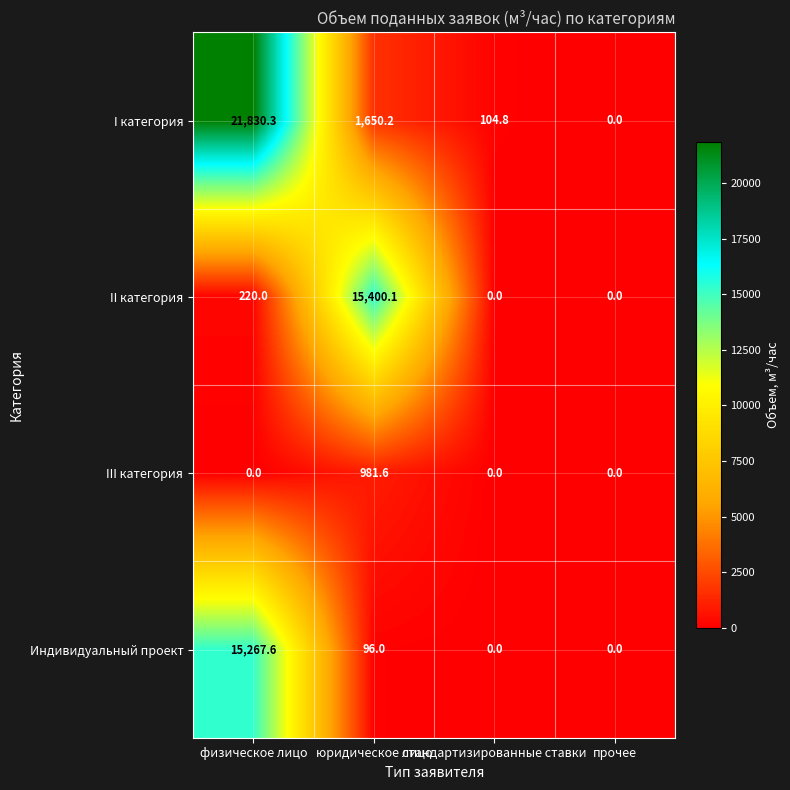

Which series has the largest range (max minus min)?

I категория